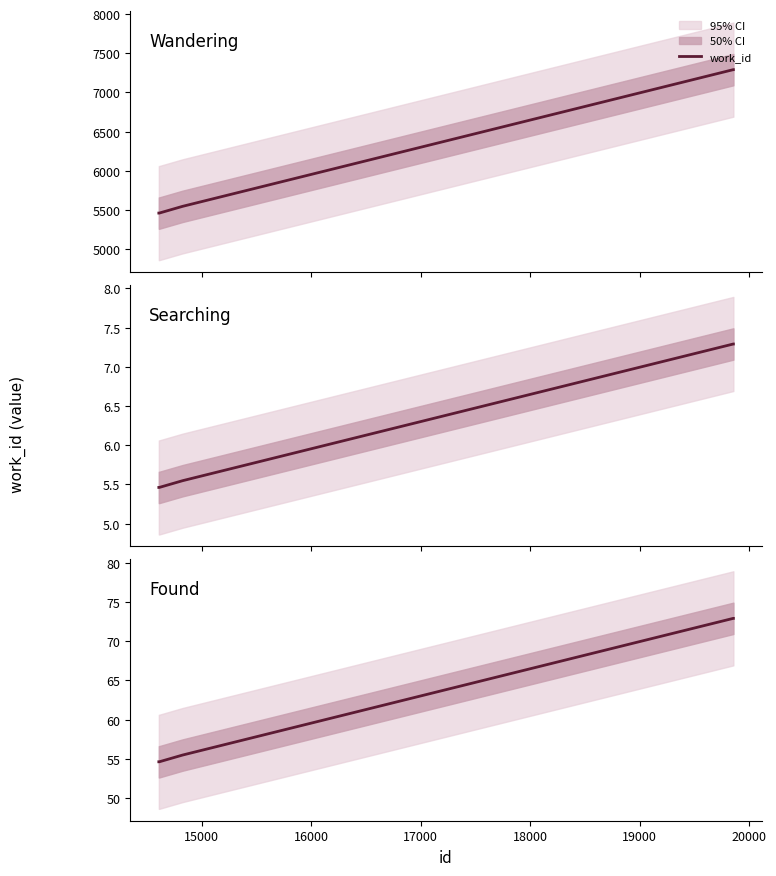

Does the chart have visible grid lines?

No